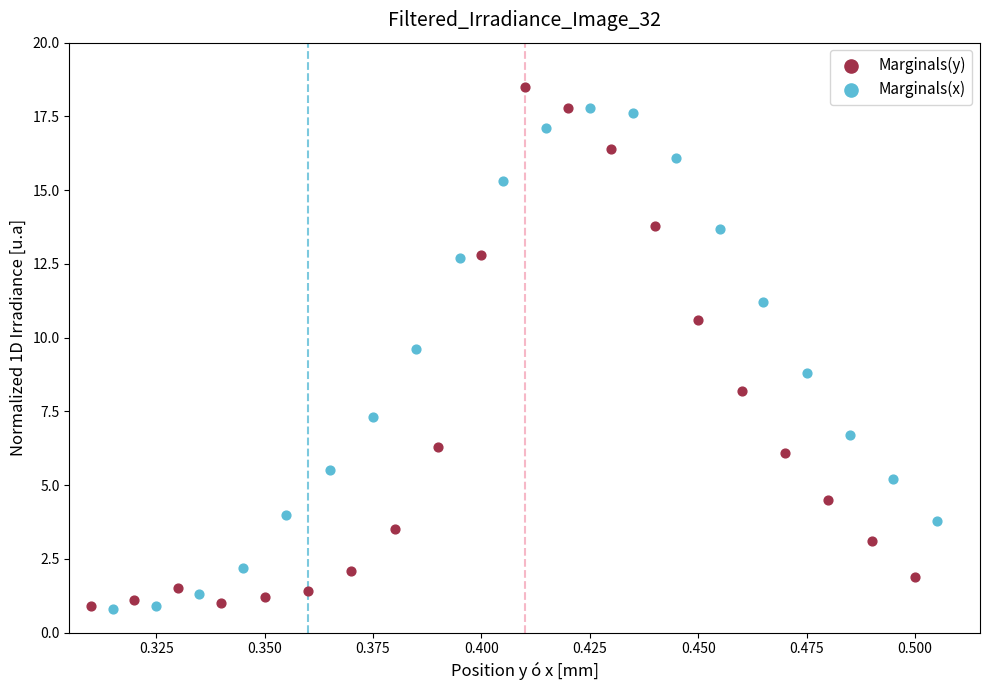

Which series reaches the maximum Y coordinate?

Marginals(y)